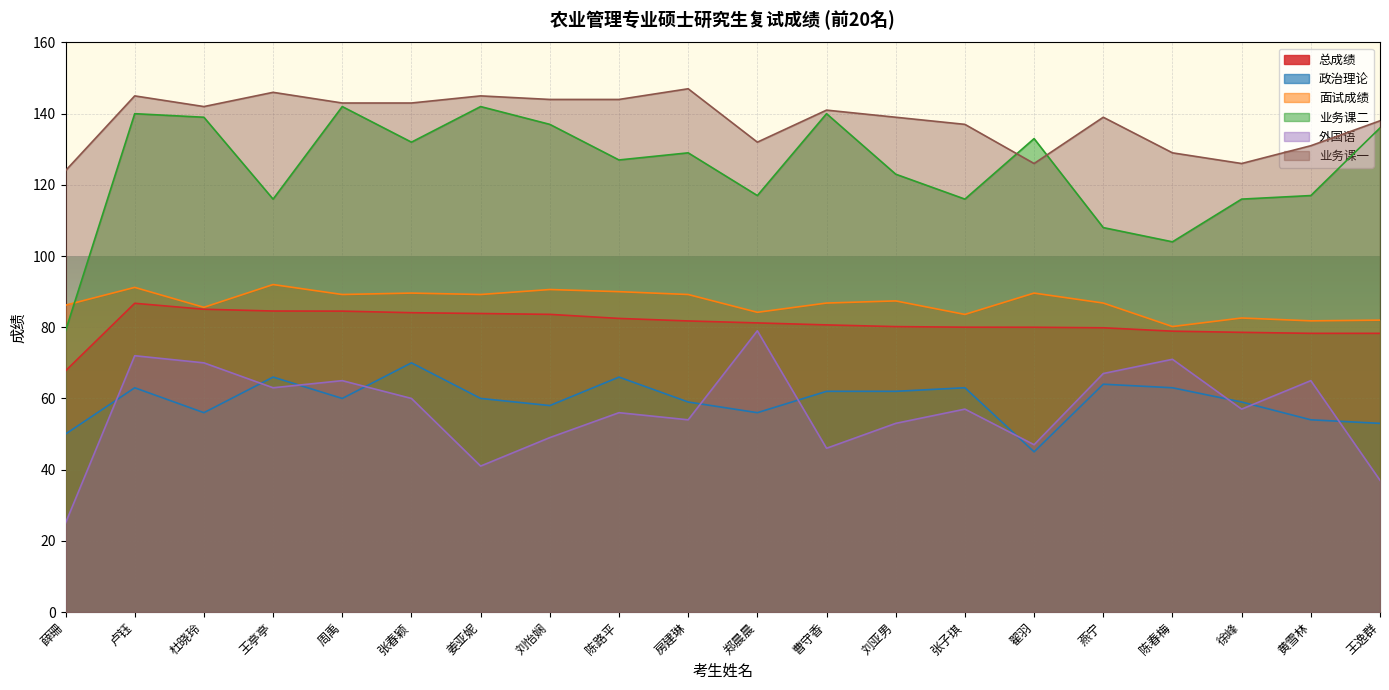

Where does the 面试成绩 series first go above 87?

卢钰